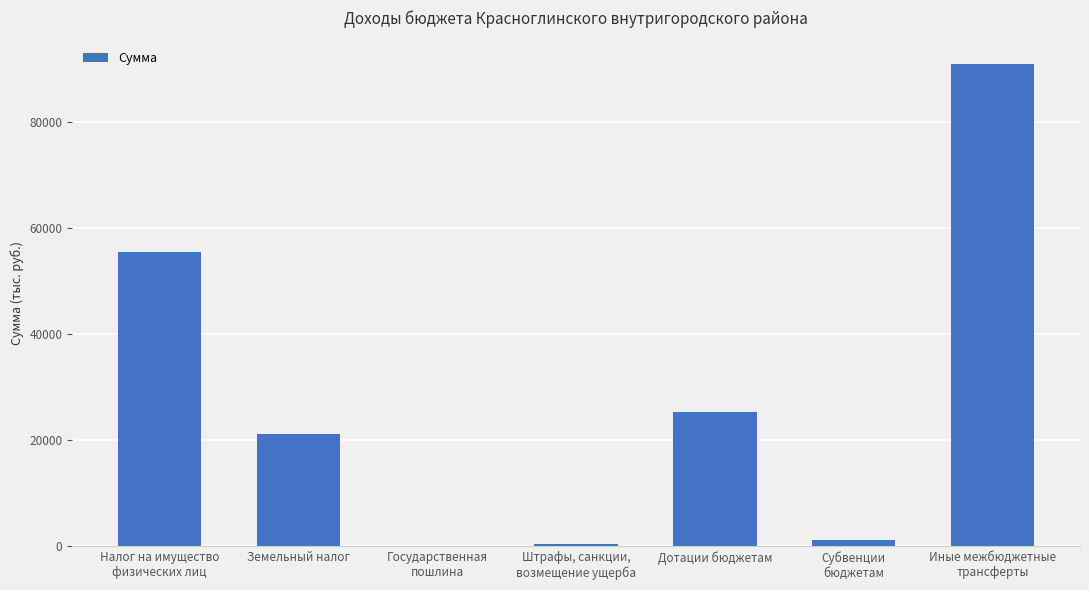

How many data points does each series have?

7